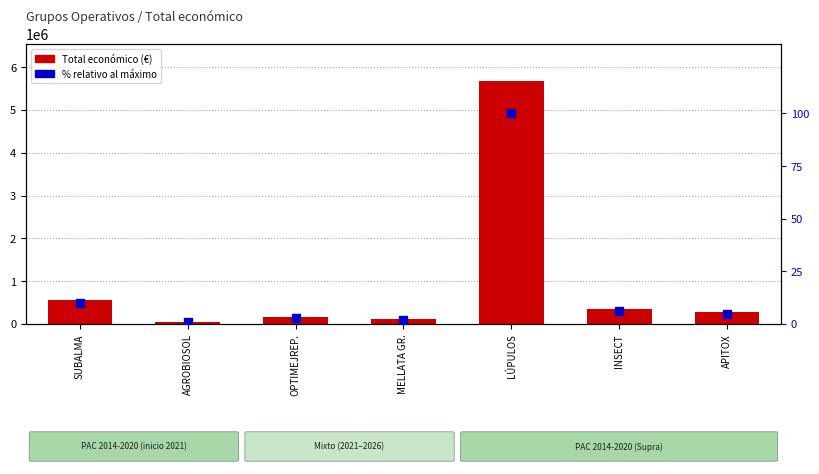

Which series contains the lowest Y value?

% relativo al máximo